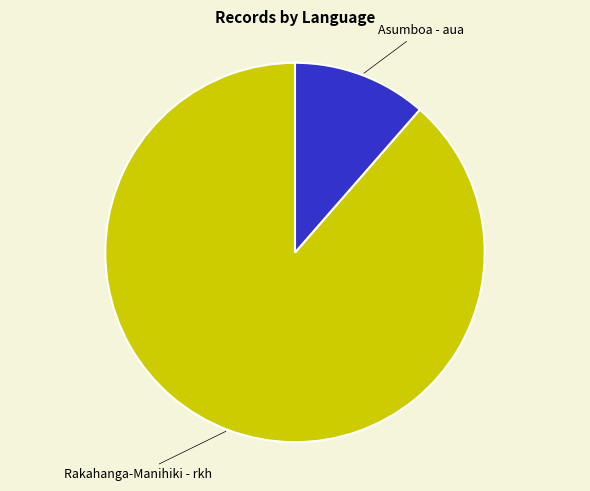

Is there any slice that represents more than half of the pie?

Yes